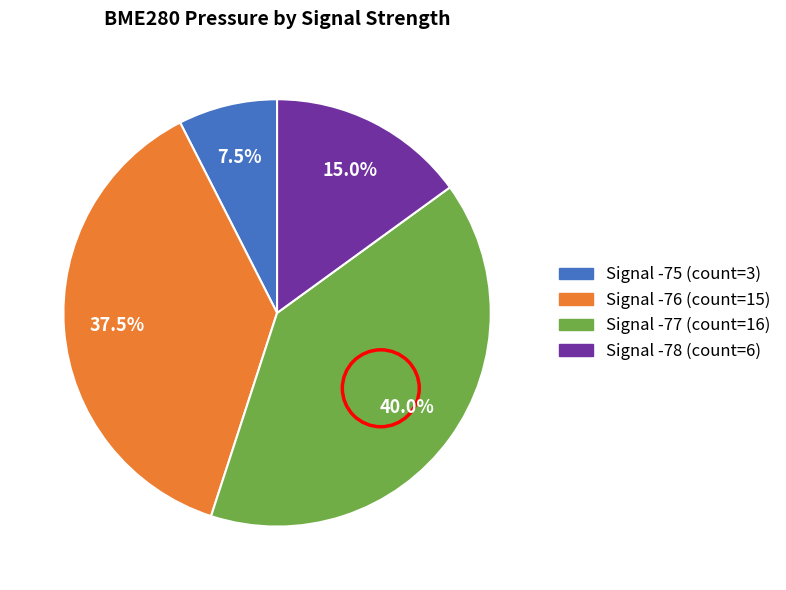

Is there any slice that represents more than half of the pie?

No